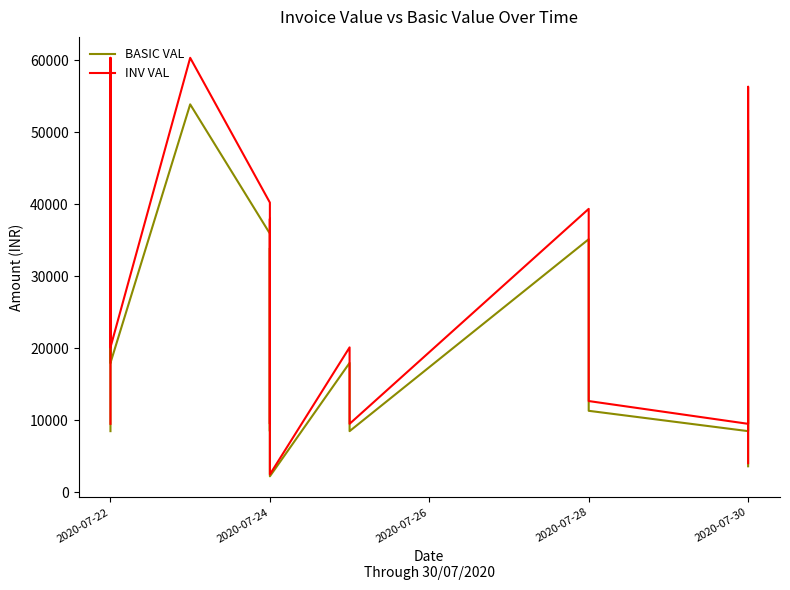

Reading left to right, transcribe all the data shown in this chart.

BASIC VAL: 8475.0	53874.0	17958.0	53874.0	35916.0	8475.0	33900.0	29930.0	5986.0	2200.0	17958.0	8475.0	35137.8	14125.0	11300.0	8475.0	50282.4	3591.6
INV VAL: 9492.0	60338.9	20113.0	60338.9	40225.9	9492.0	37968.0	33521.6	6704.3	2464.0	20113.0	9492.0	39354.4	15820.0	12656.0	9492.0	56316.3	4022.6